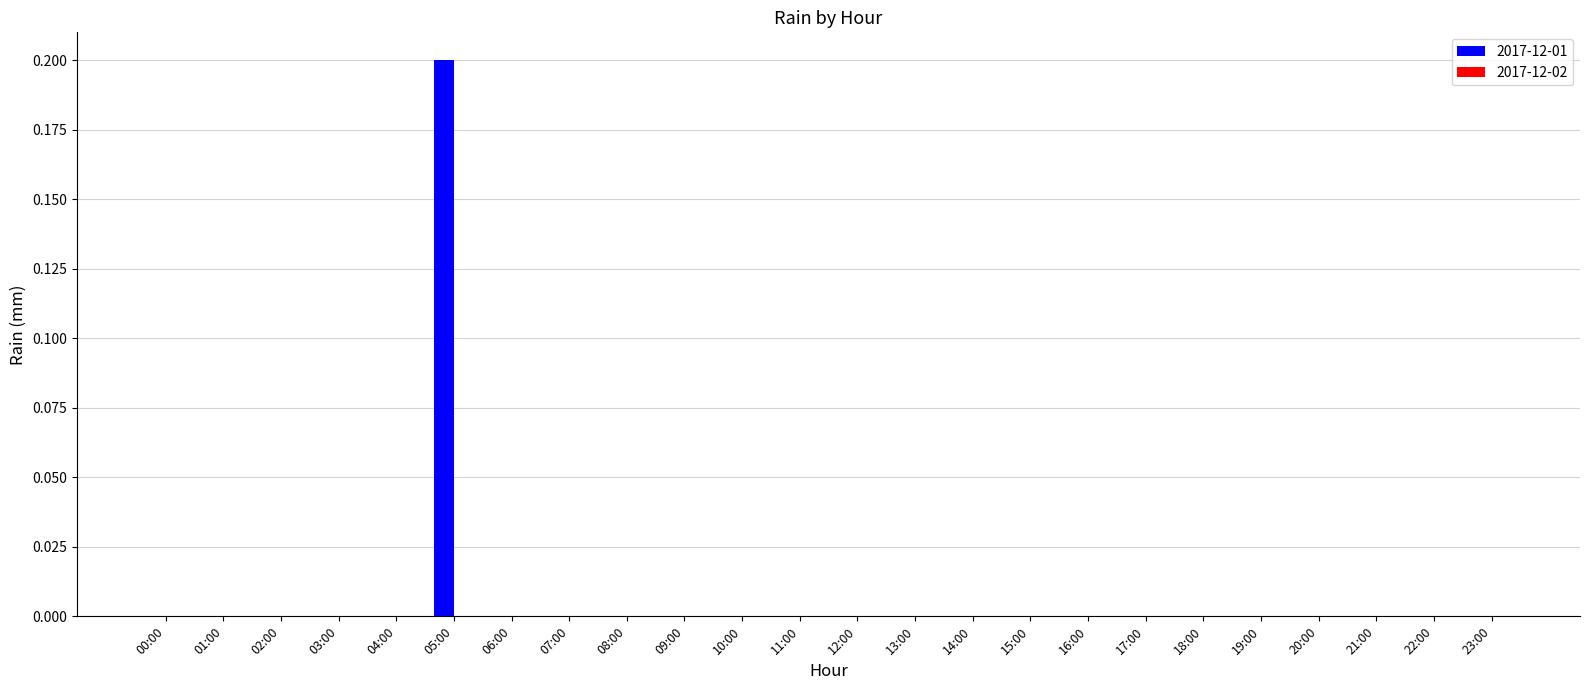

Which has a higher value, 05:00 or 19:00?

05:00